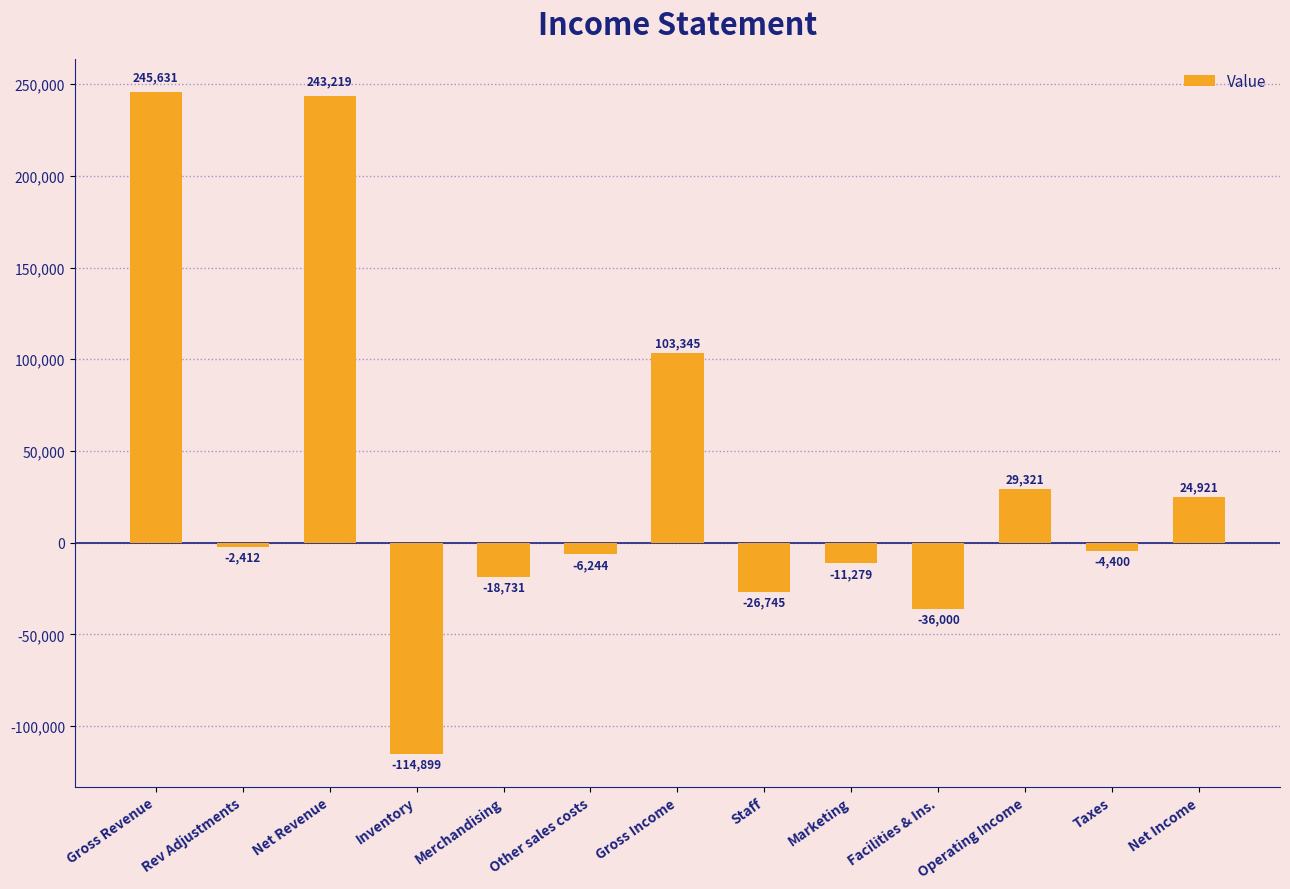

Does the chart contain stacked bars?

No